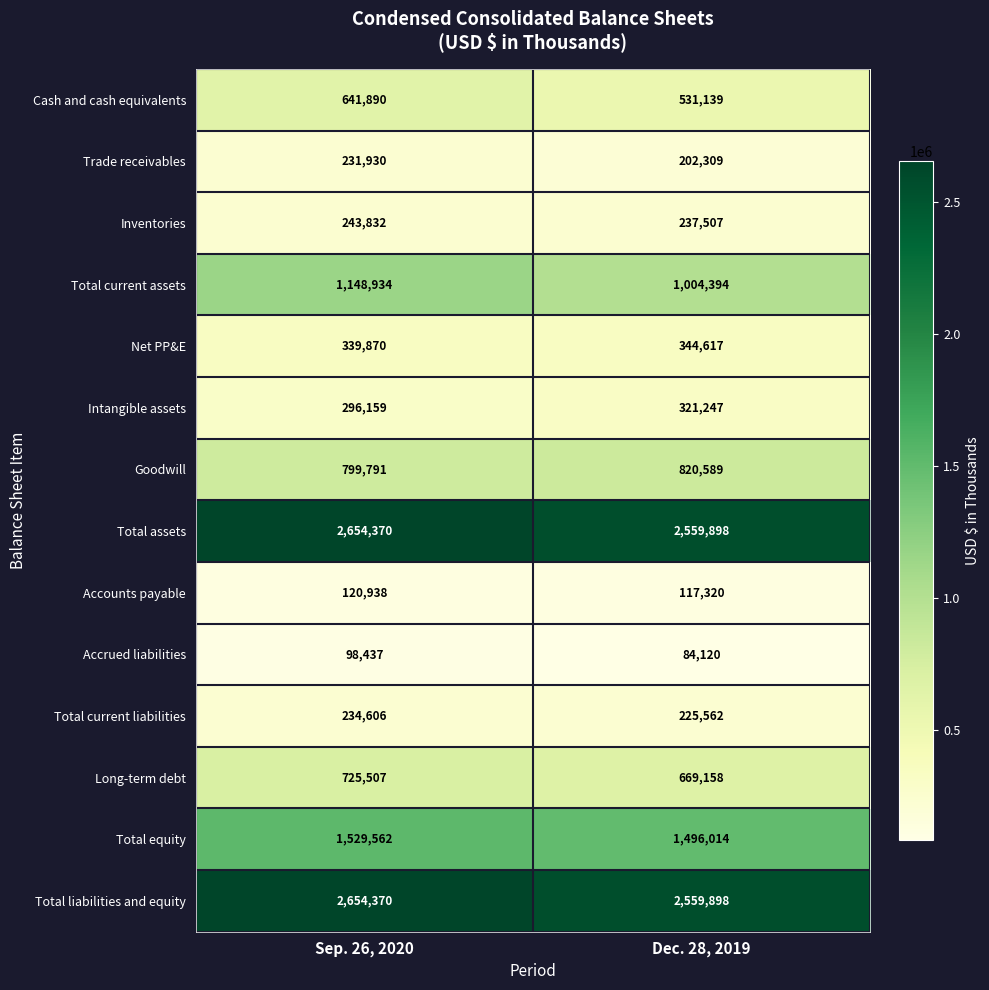

At which category is the sum across all series the highest?

Sep. 26, 2020